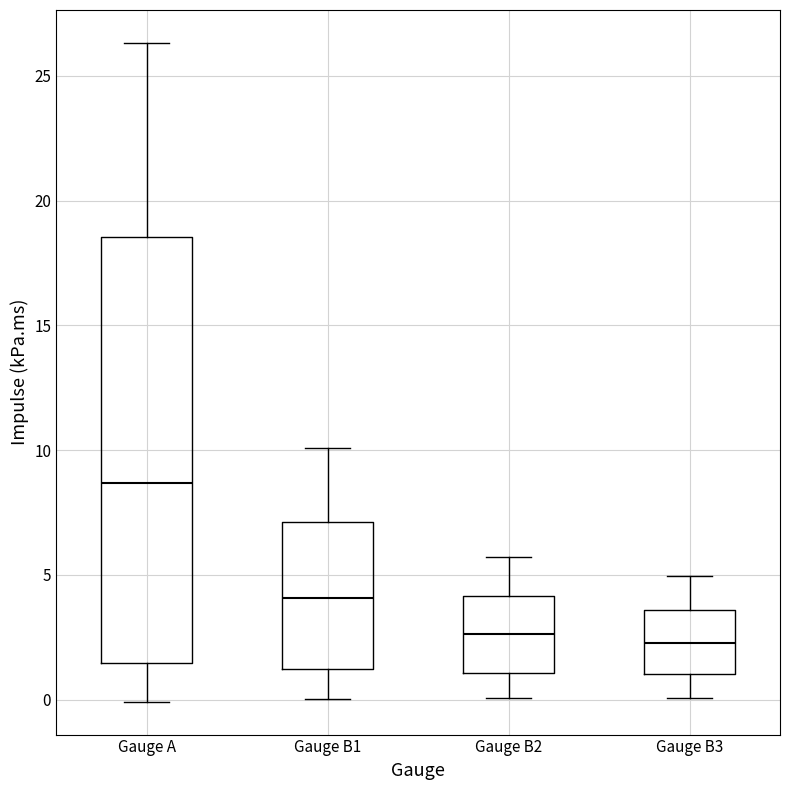

Reading left to right, transcribe this box plot: for each box, give where its median line is, the range the box spans, and where its two whiskers end, as read against the y-axis. The values are not printed on the chart, so give them approximately, as read against the axis.

Gauge A: median 8.5, box 1.5 to 18.5, whiskers 0.0 to 26.5
Gauge B1: median 4.0, box 1.0 to 7.0, whiskers 0.0 to 10.0
Gauge B2: median 2.5, box 1.0 to 4.0, whiskers 0.0 to 5.5
Gauge B3: median 2.5, box 1.0 to 3.5, whiskers 0.0 to 5.0